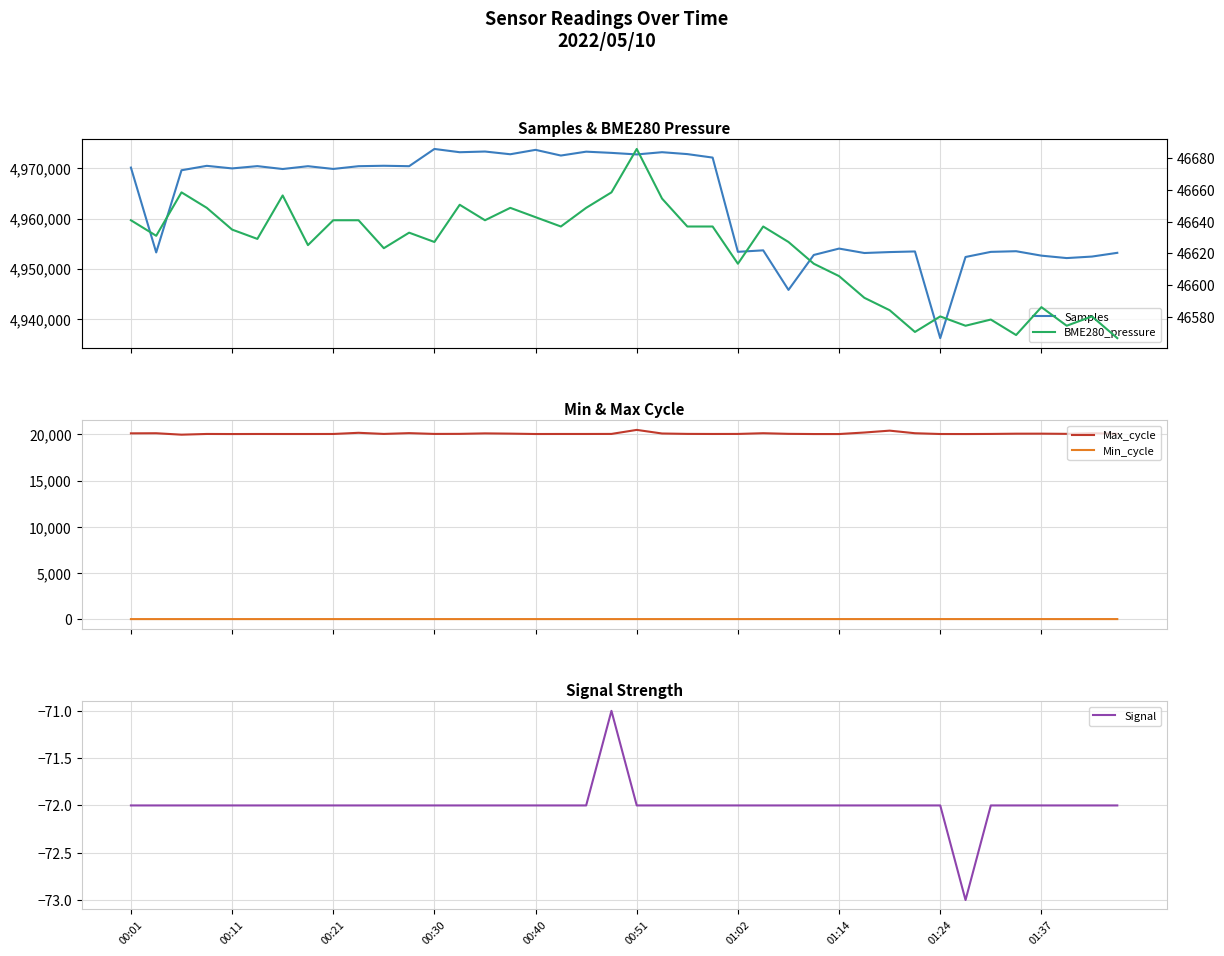

True or false: Max_cycle and Min_cycle cross at least once.

False